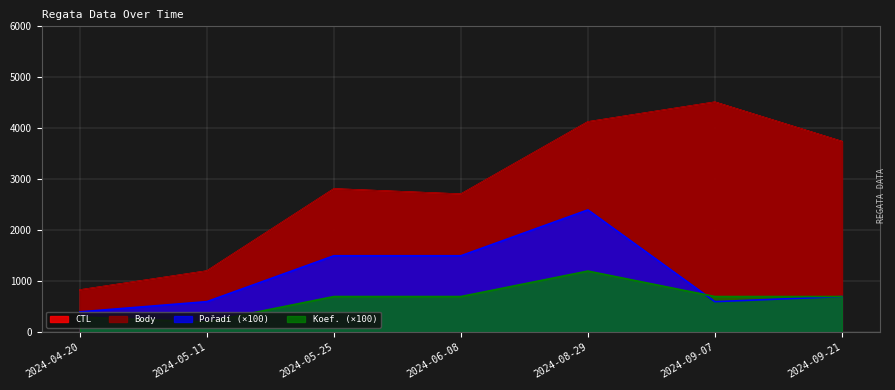

What is the minimum value for Koef.?

200